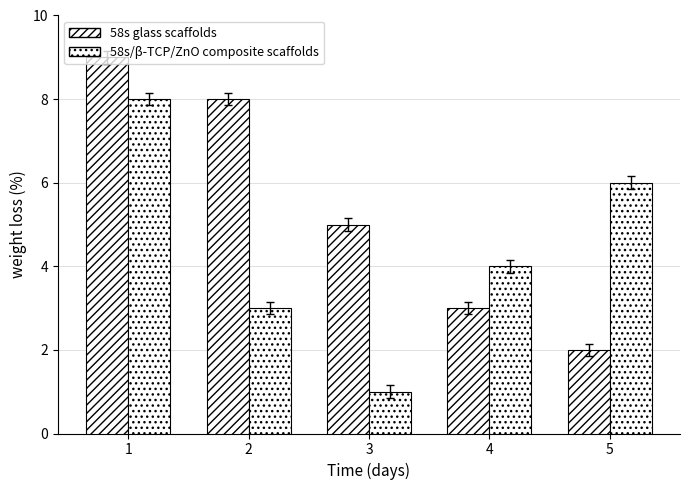

Are the bars grouped side by side (vs. stacked)?

Yes